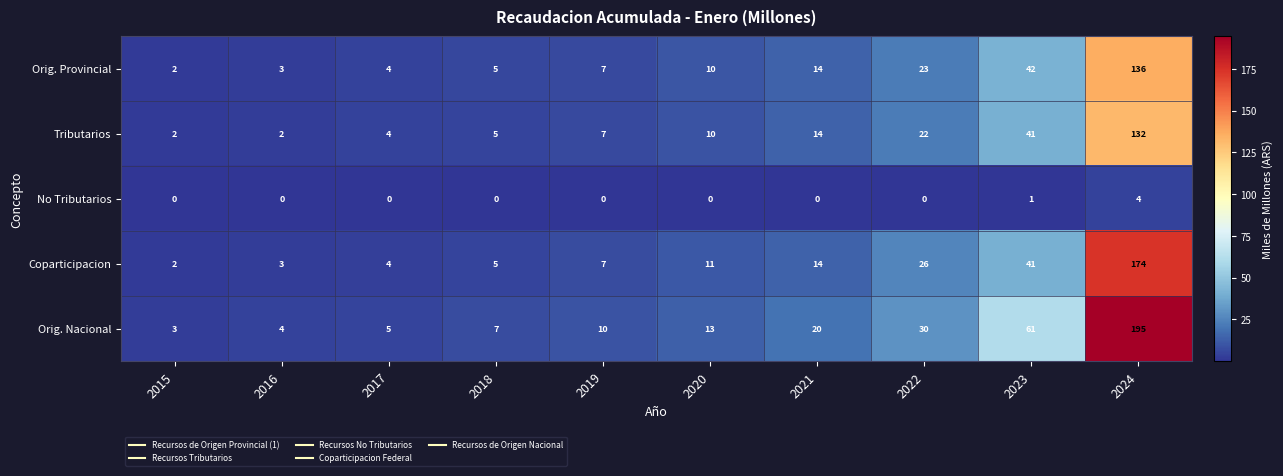

What is the spread (max minus min) of values at 2022?

30